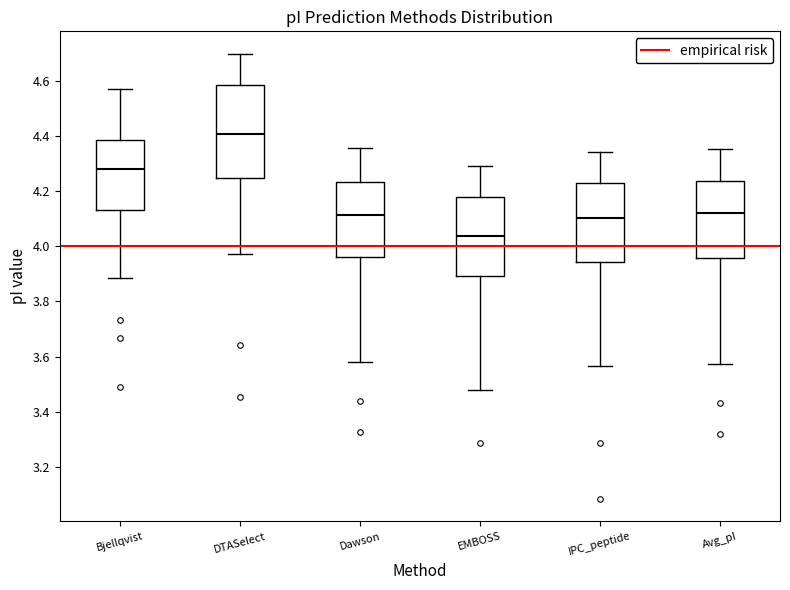

Reading left to right, read every box against the y-axis: the position of its median line, the range the box covers, and the ends of its whiskers. The values are not printed on the chart, so give them approximately, as read against the axis.

Bjellqvist: median 4.28, box 4.14 to 4.38, whiskers 3.88 to 4.58
DTASelect: median 4.40, box 4.24 to 4.58, whiskers 3.98 to 4.70
Dawson: median 4.12, box 3.96 to 4.24, whiskers 3.58 to 4.36
EMBOSS: median 4.04, box 3.90 to 4.18, whiskers 3.48 to 4.30
IPC_peptide: median 4.10, box 3.94 to 4.22, whiskers 3.56 to 4.34
Avg_pI: median 4.12, box 3.96 to 4.24, whiskers 3.58 to 4.36